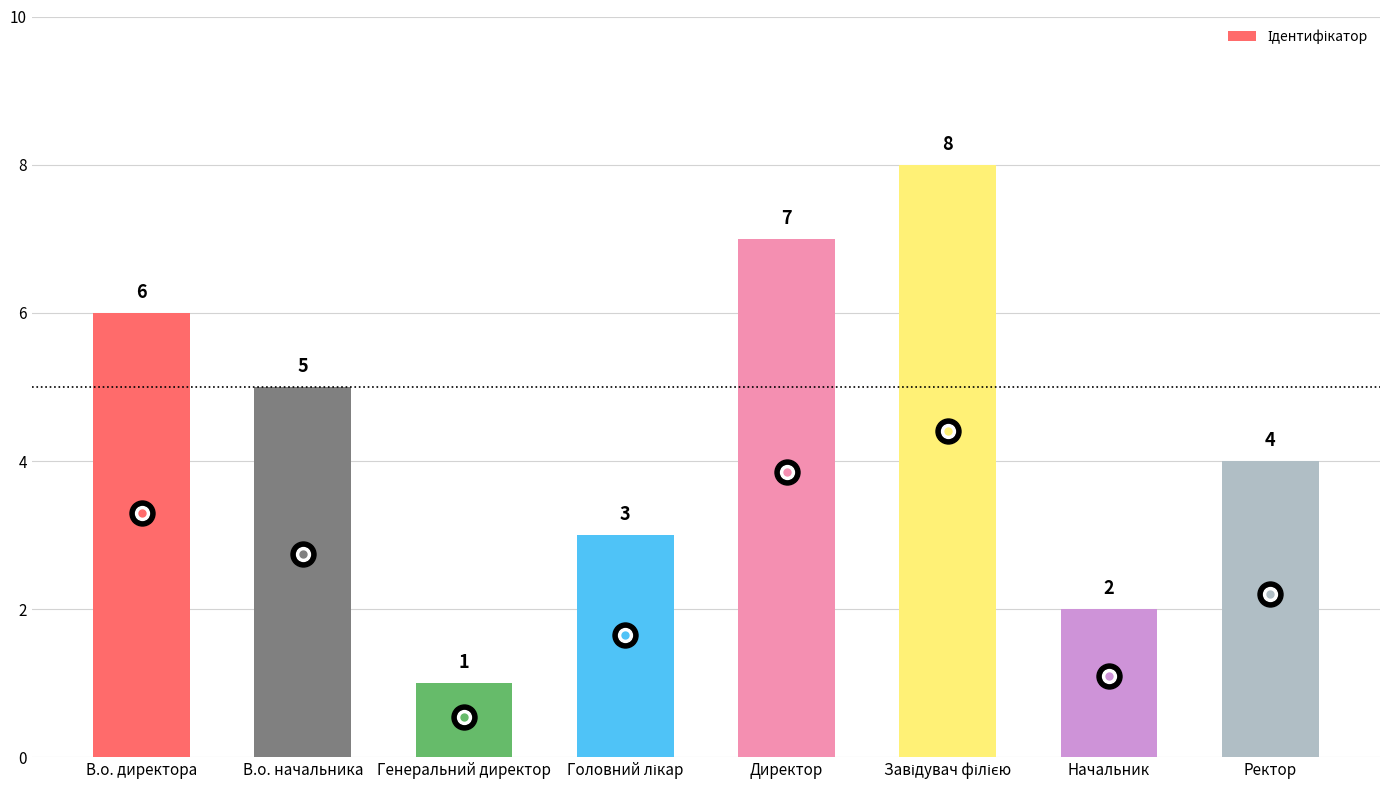

What is the difference between the maximum and minimum values?

7